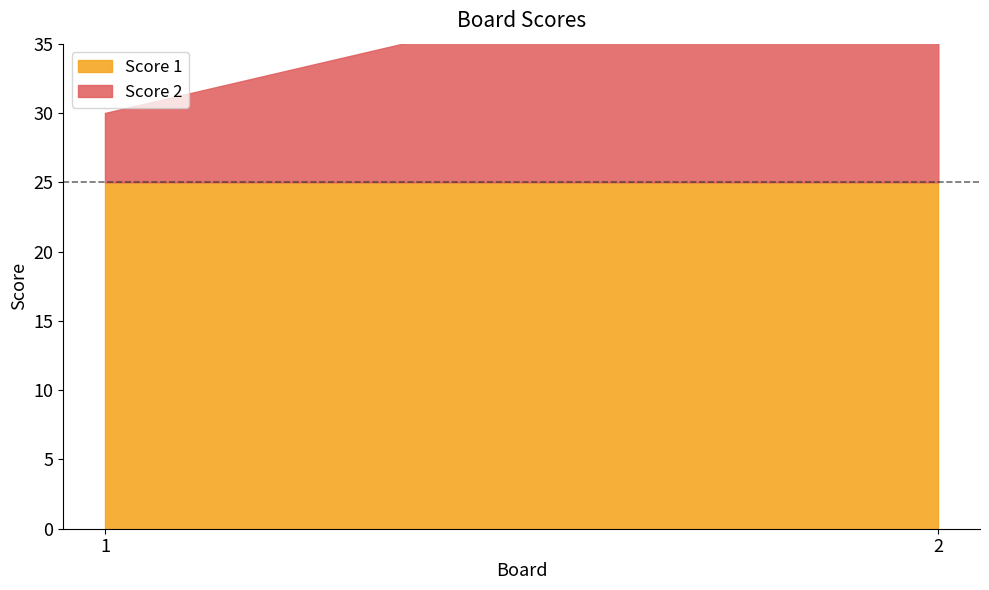

What is the total value across all series at 2?

44